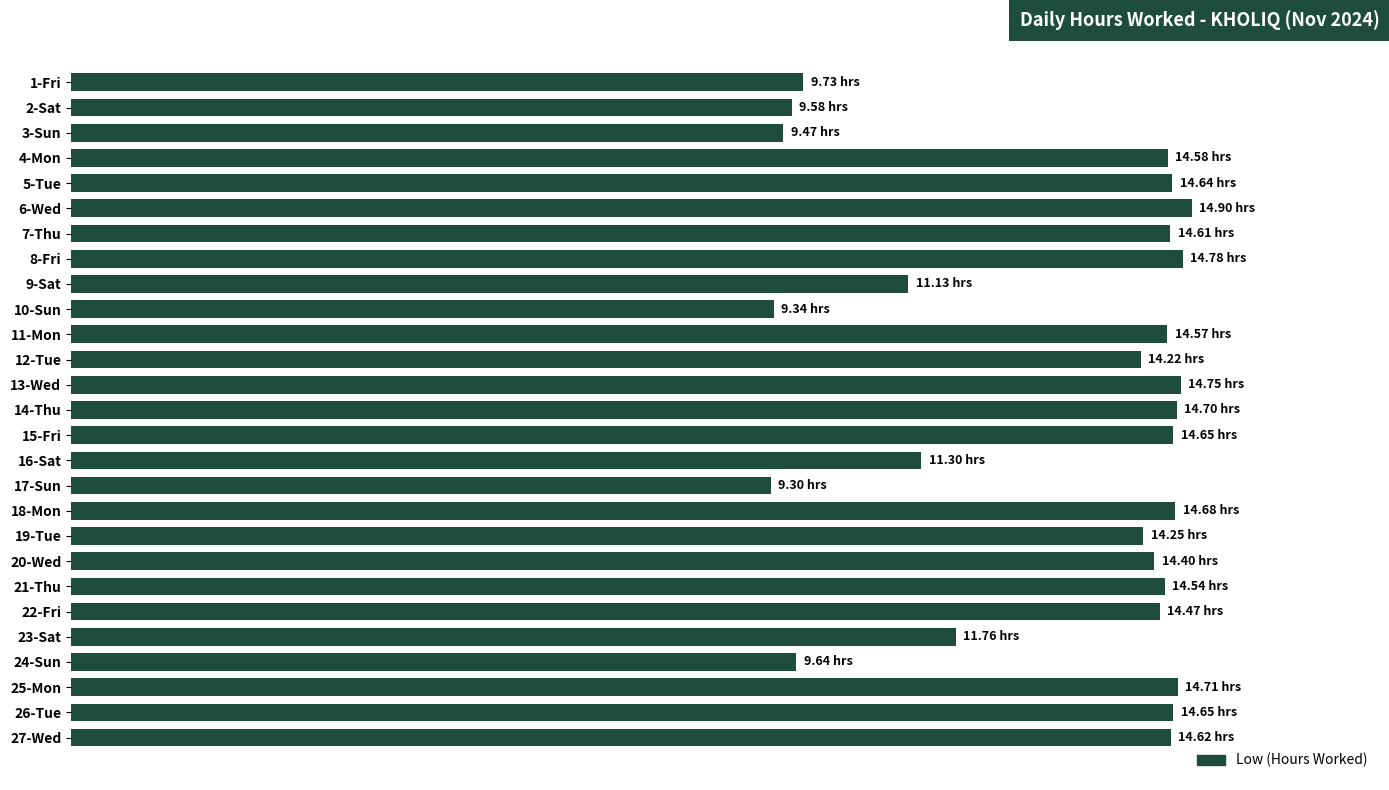

Are the bars horizontal?

Yes